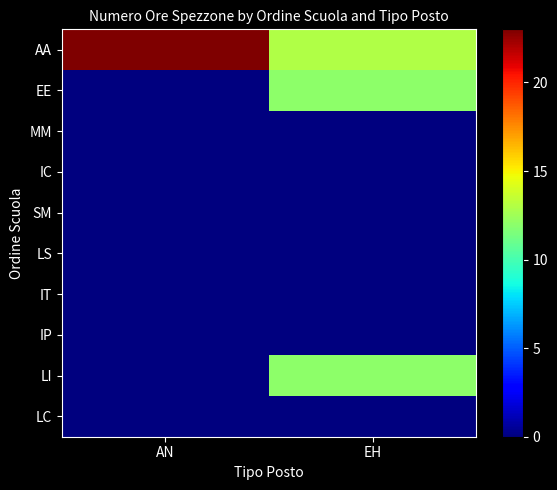

At which category is the sum across all series the highest?

EH